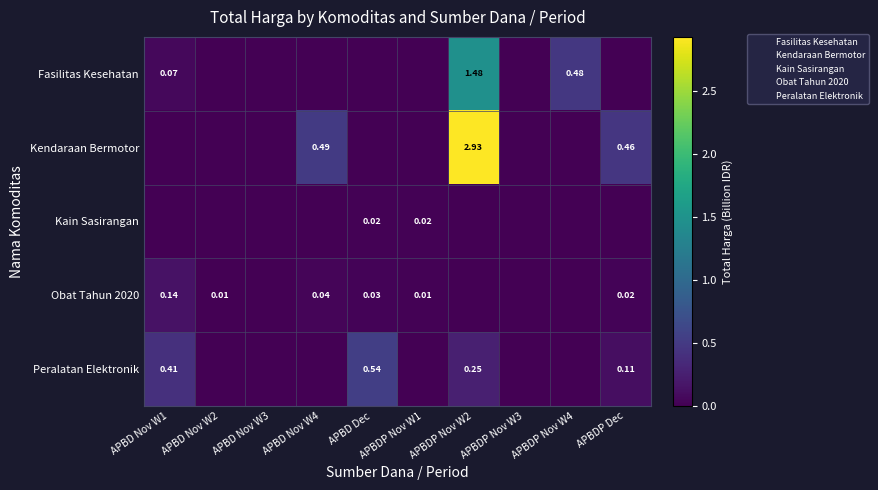

Which category has the highest value across all series?

APBDP Nov W2